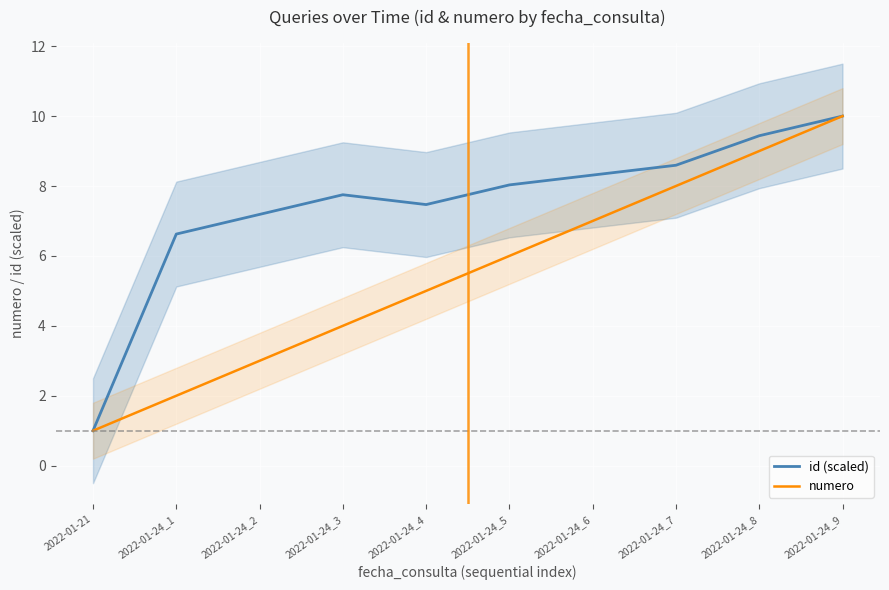

How many distinct data groups are displayed?

2